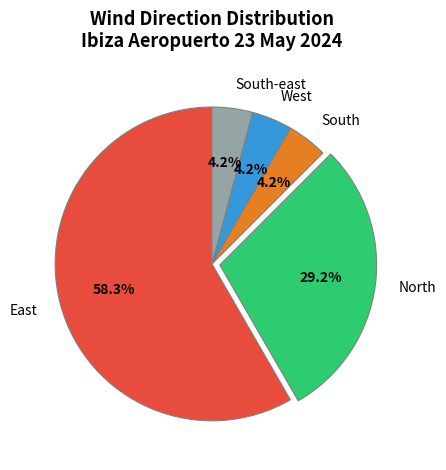

Do South and South-east together represent more than half of the pie?

No